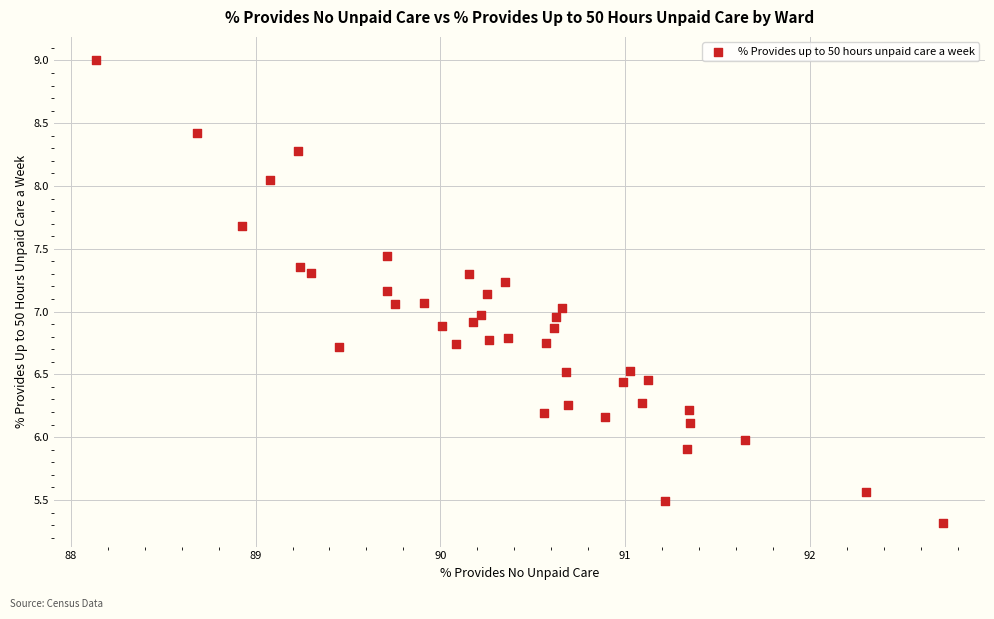

What is the range of X values (max minus min)?

4.6